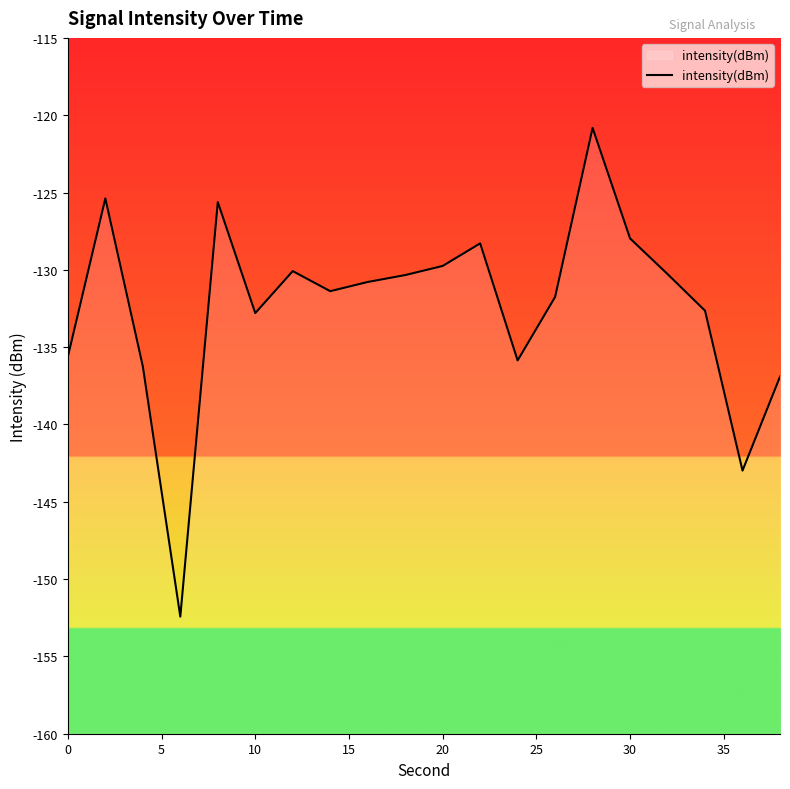

What is the difference between the maximum and minimum values?

31.6